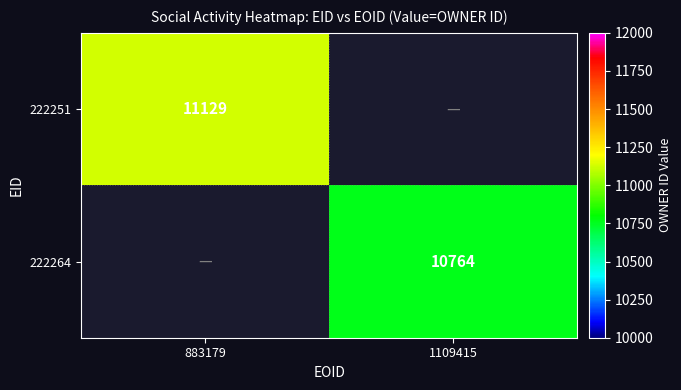

The 222264 series shows 10764 at 1109415. True or false?

True